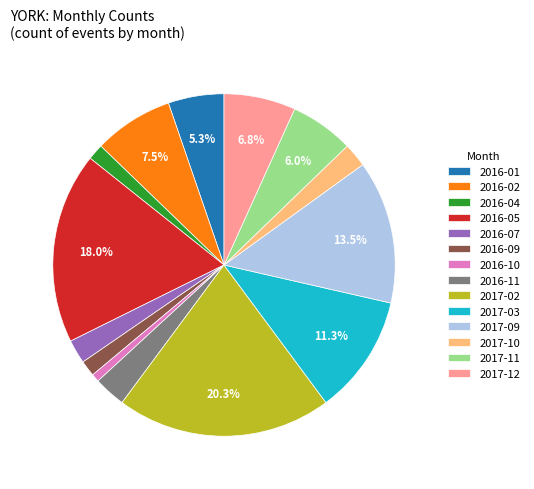

To the nearest percent, what percentage of the pie is 2016-01?

5%